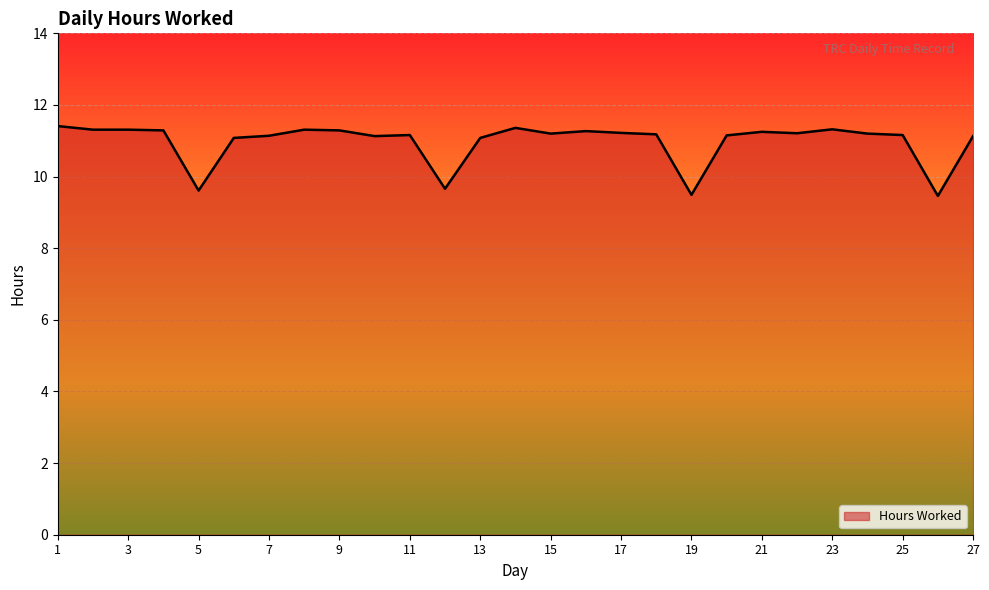

How many lines are shown in the chart?

1